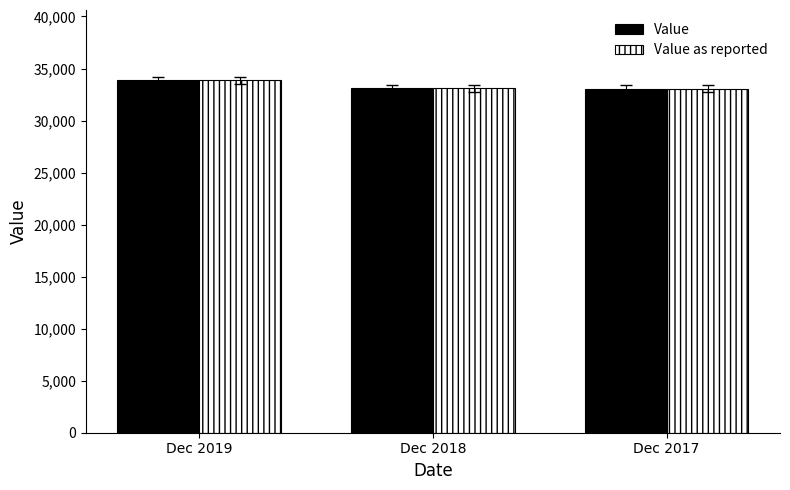

What are all the series names shown in the legend?

Value, Value as reported